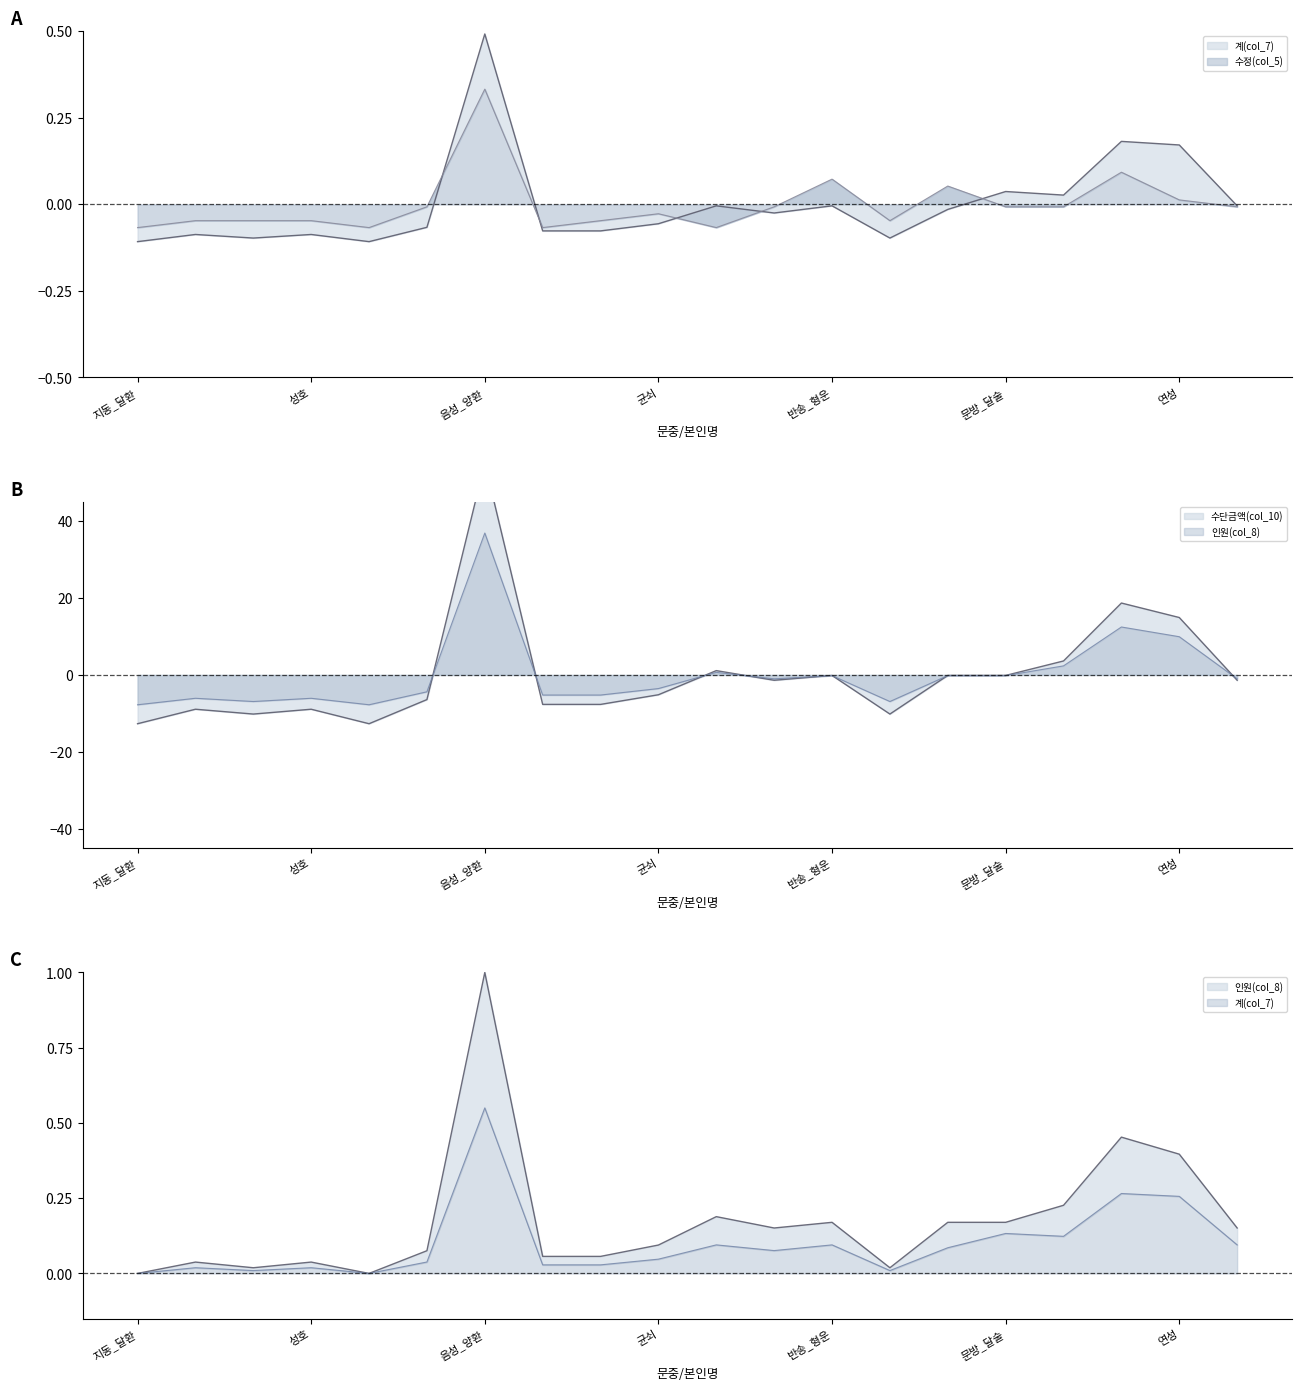

Does the chart display data point markers on the line(s)?

No